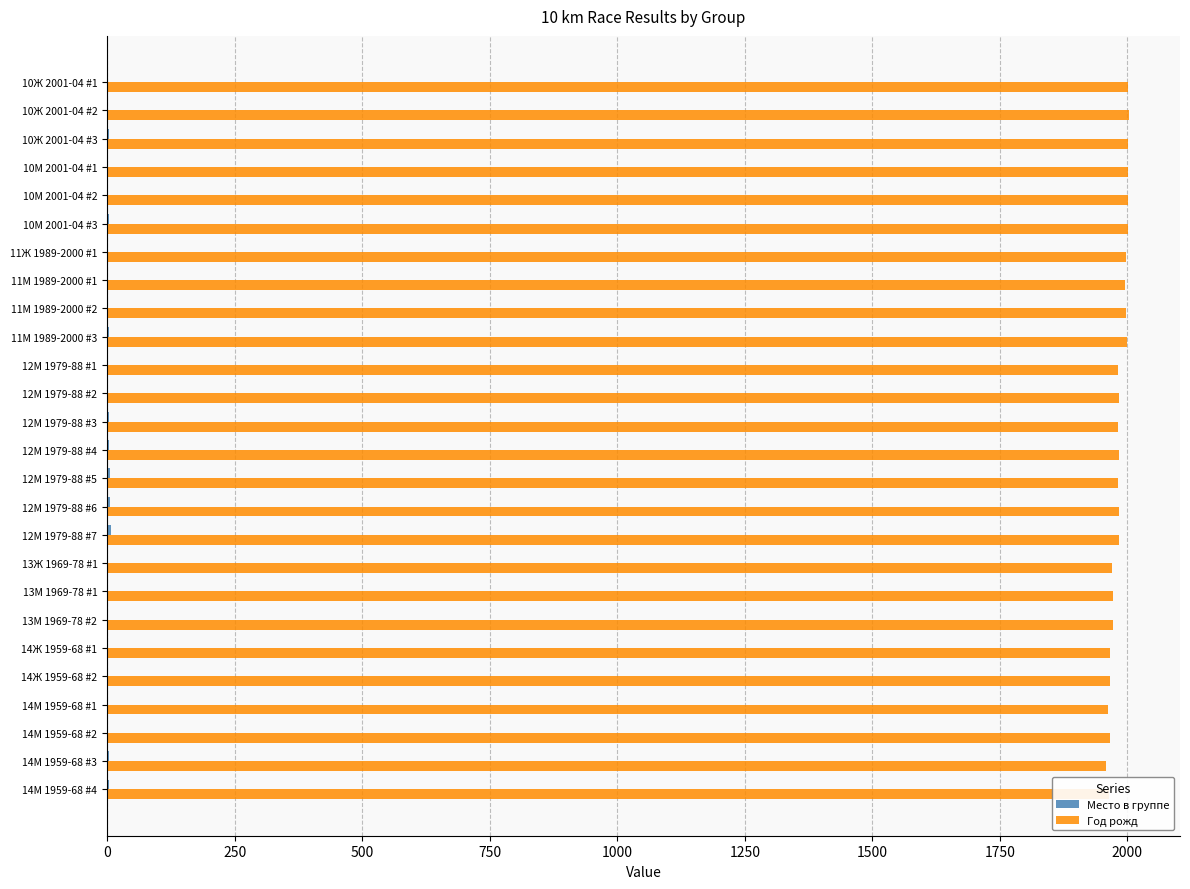

Which series has the largest total across all categories?

Год рожд